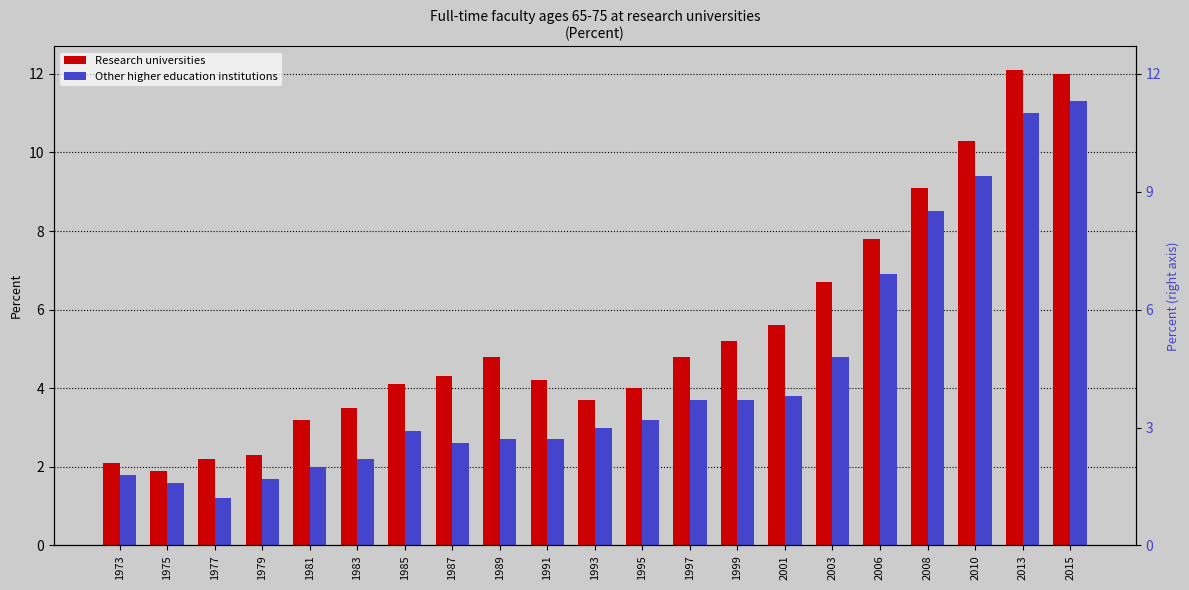

Rank the series at 2003 from highest to lowest value.

Research universities, Other higher education institutions